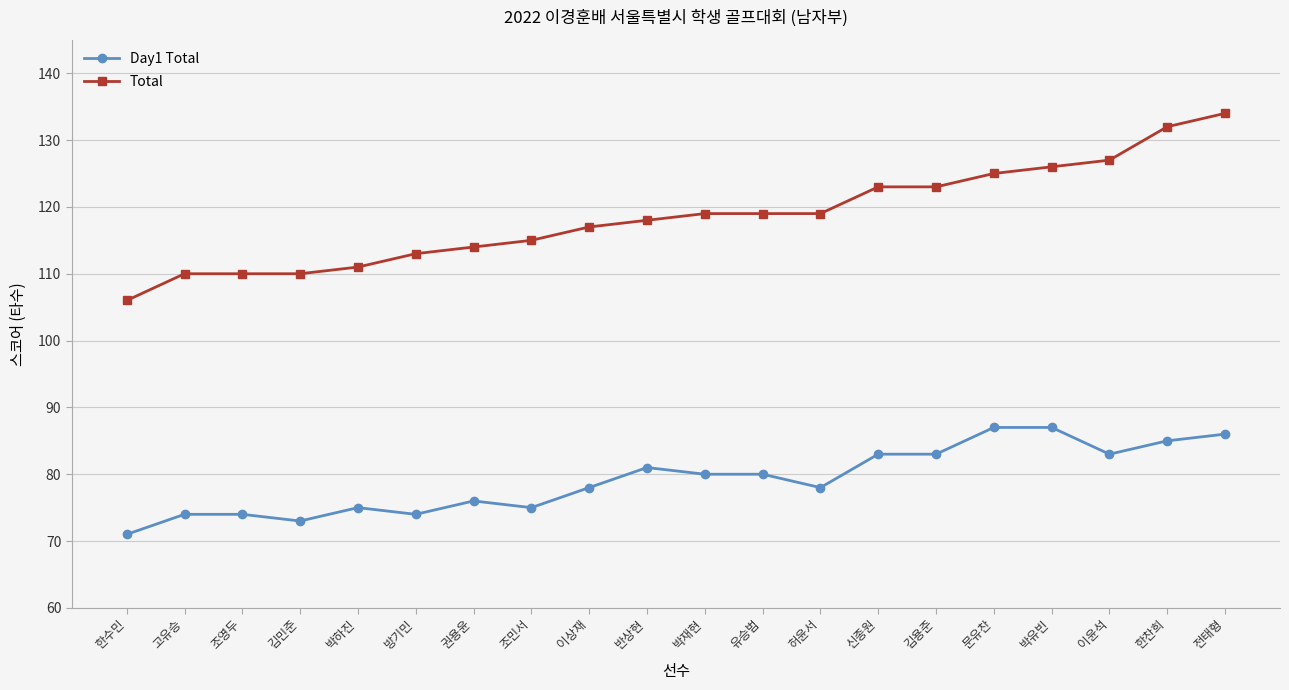

At which category is the sum across all series the highest?

전태형